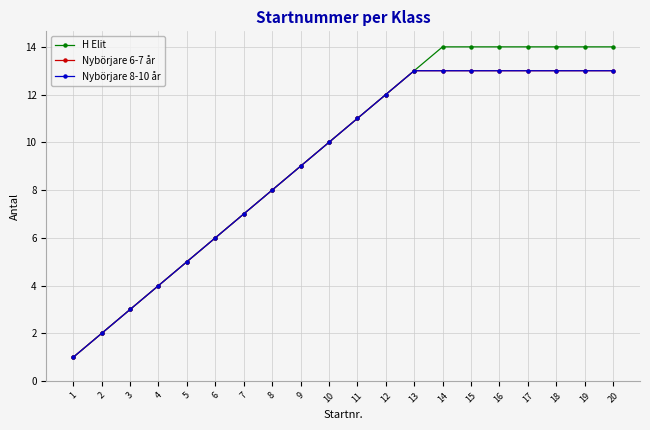

What is the maximum value shown in the chart?

14